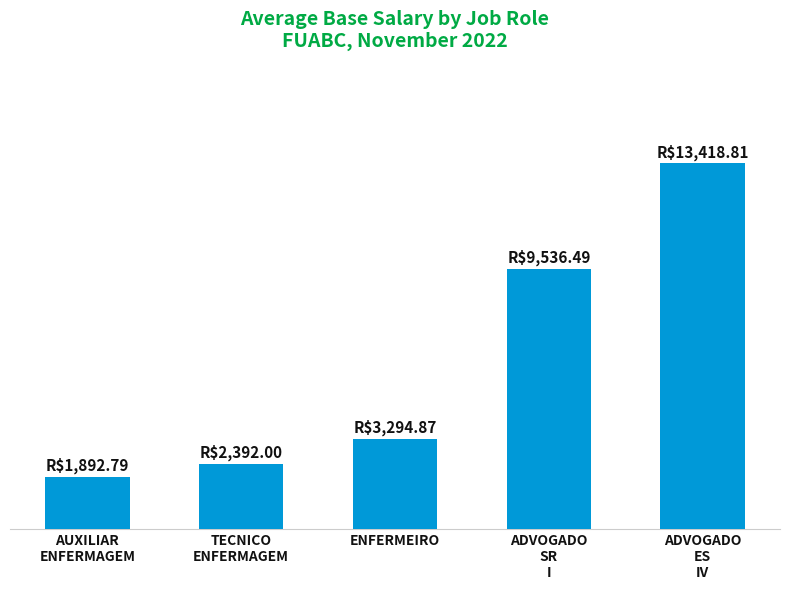

The chart shows a value of 5200.8 at ADVOGADO
SR
I. True or false?

False